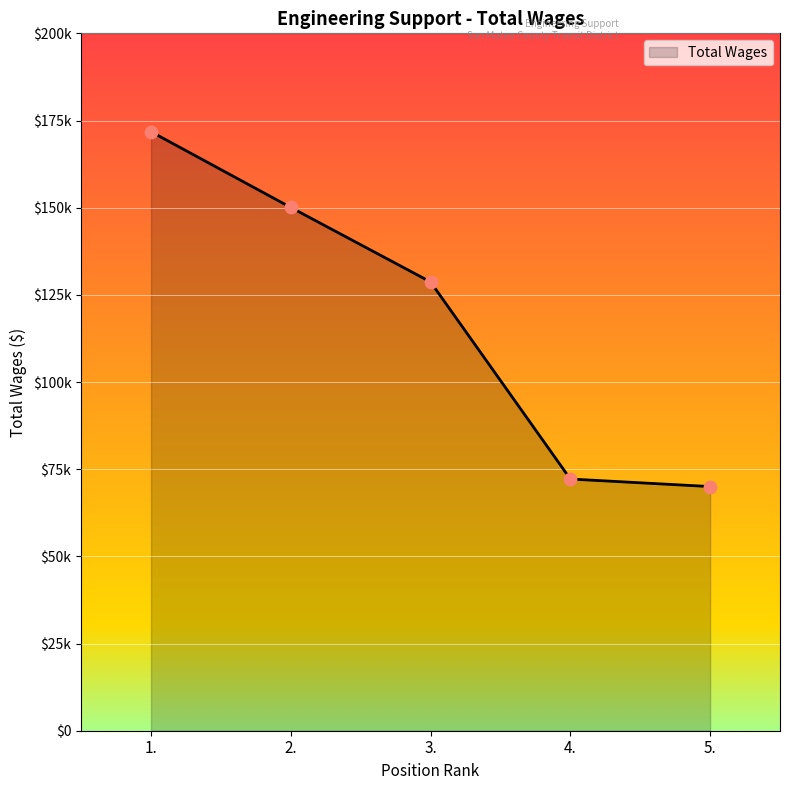

What is the change in value from 1. to 2.?

-21724